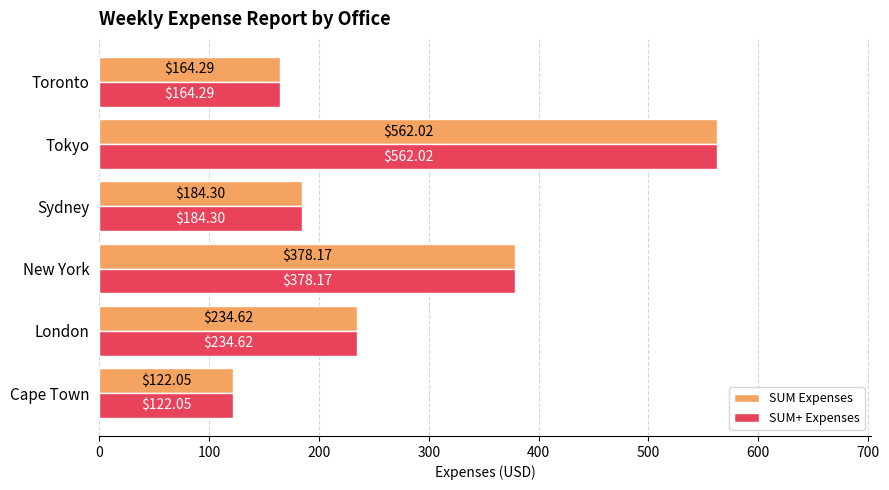

What is the difference between the maximum and minimum values in the SUM Expenses series?

440.0